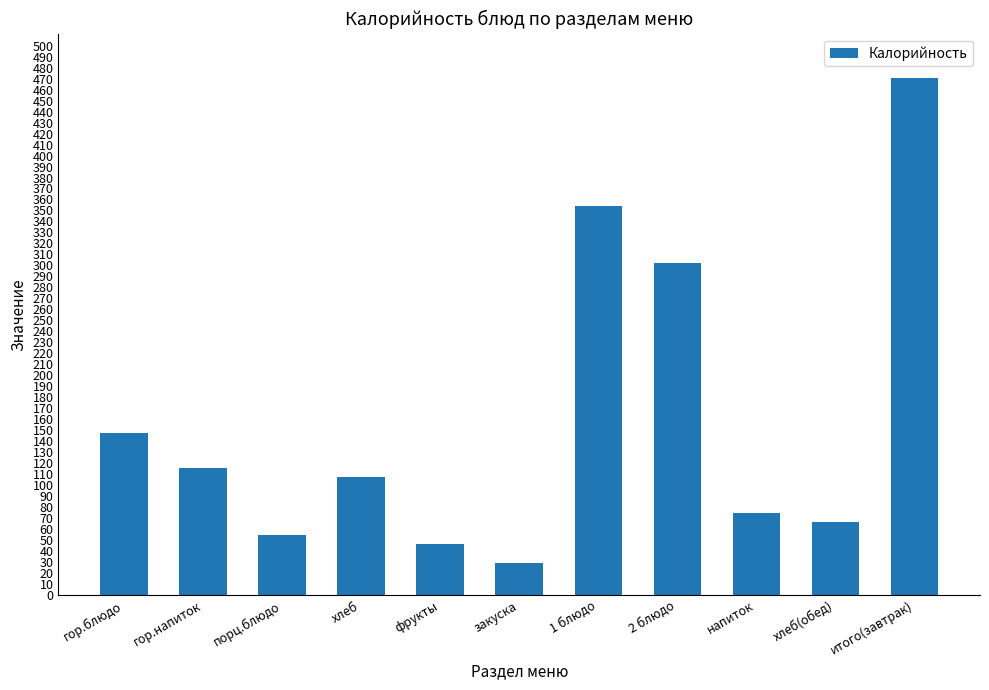

List the labels in order of value, largest first.

итого(завтрак), 1 блюдо, 2 блюдо, гор.блюдо, гор.напиток, хлеб, напиток, хлеб(обед), порц.блюдо, фрукты, закуска